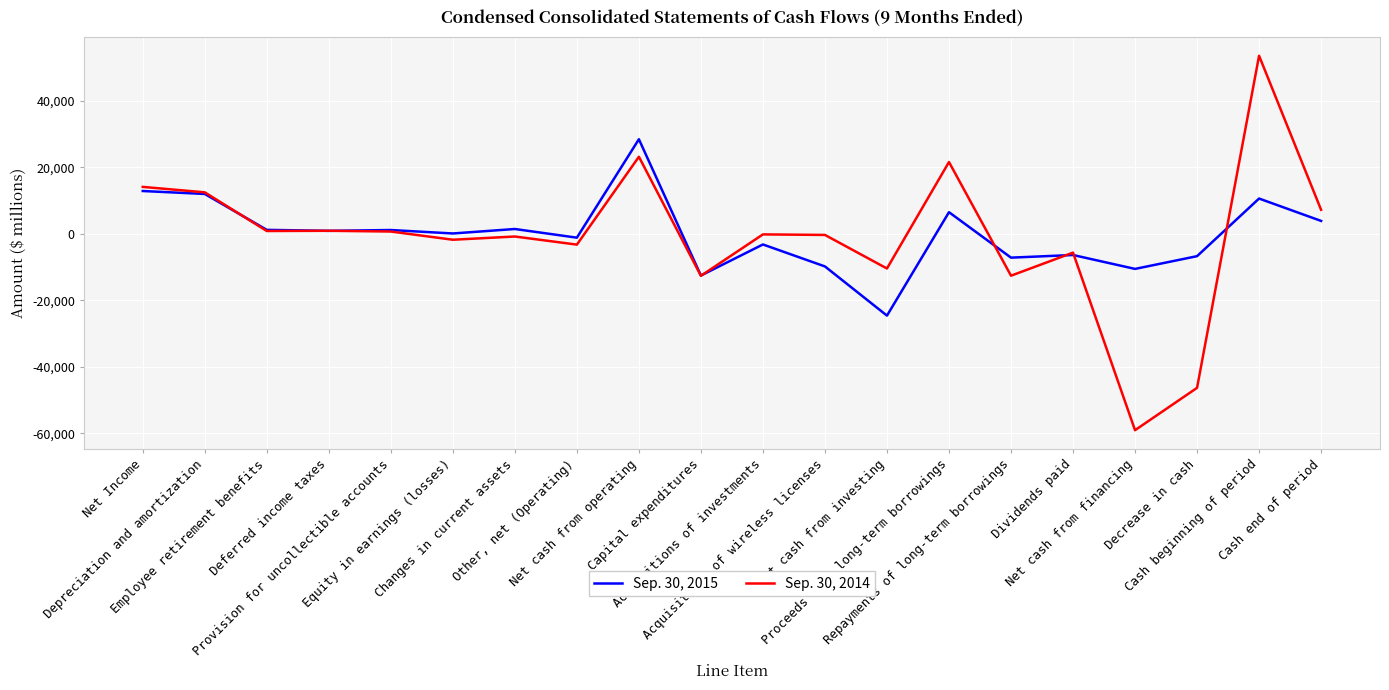

True or false: Sep. 30, 2014 and Sep. 30, 2015 intersect in this chart.

True